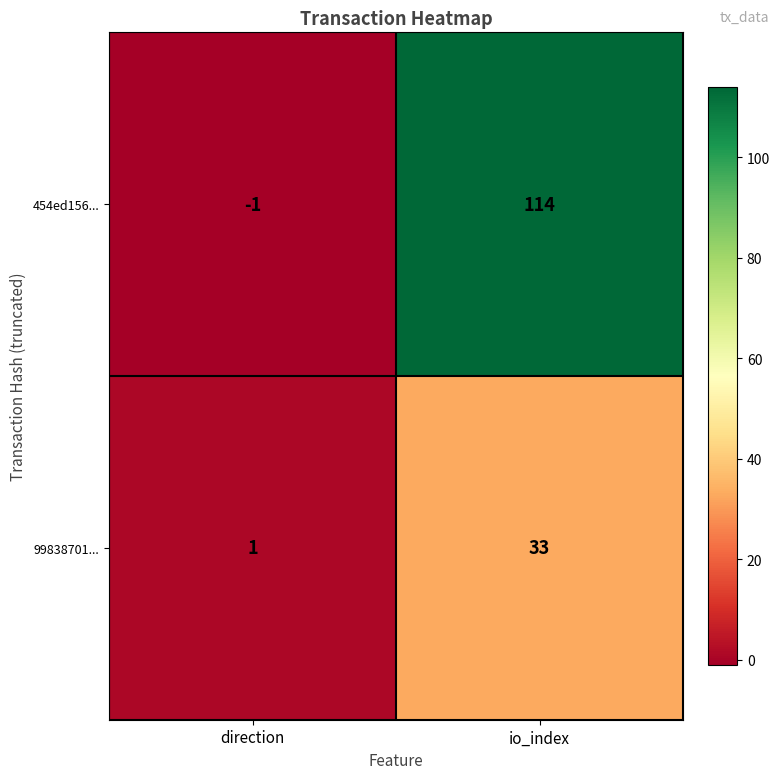

What is the maximum value shown in the chart?

114